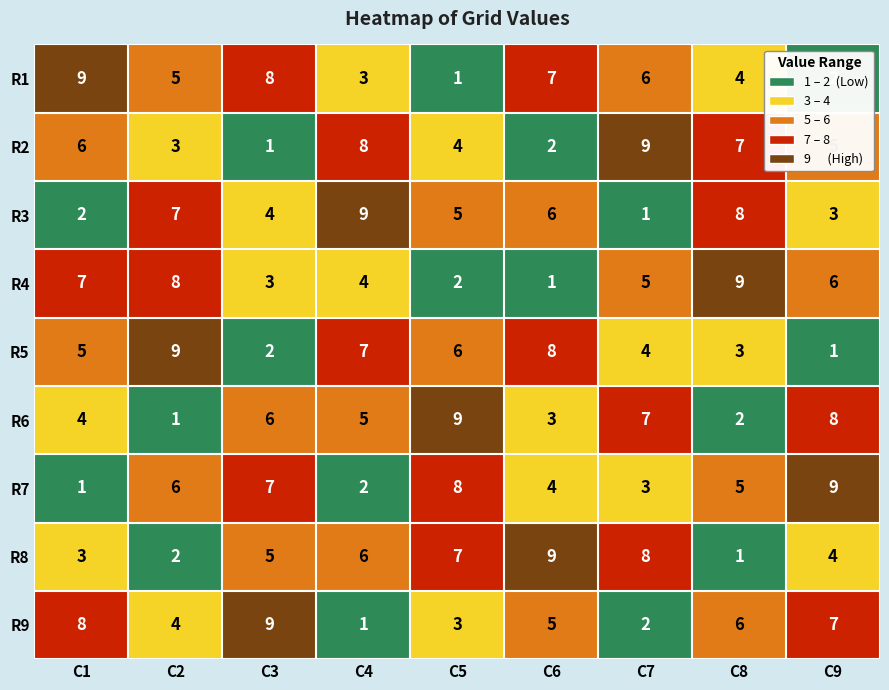

What is the maximum value for R4?

9